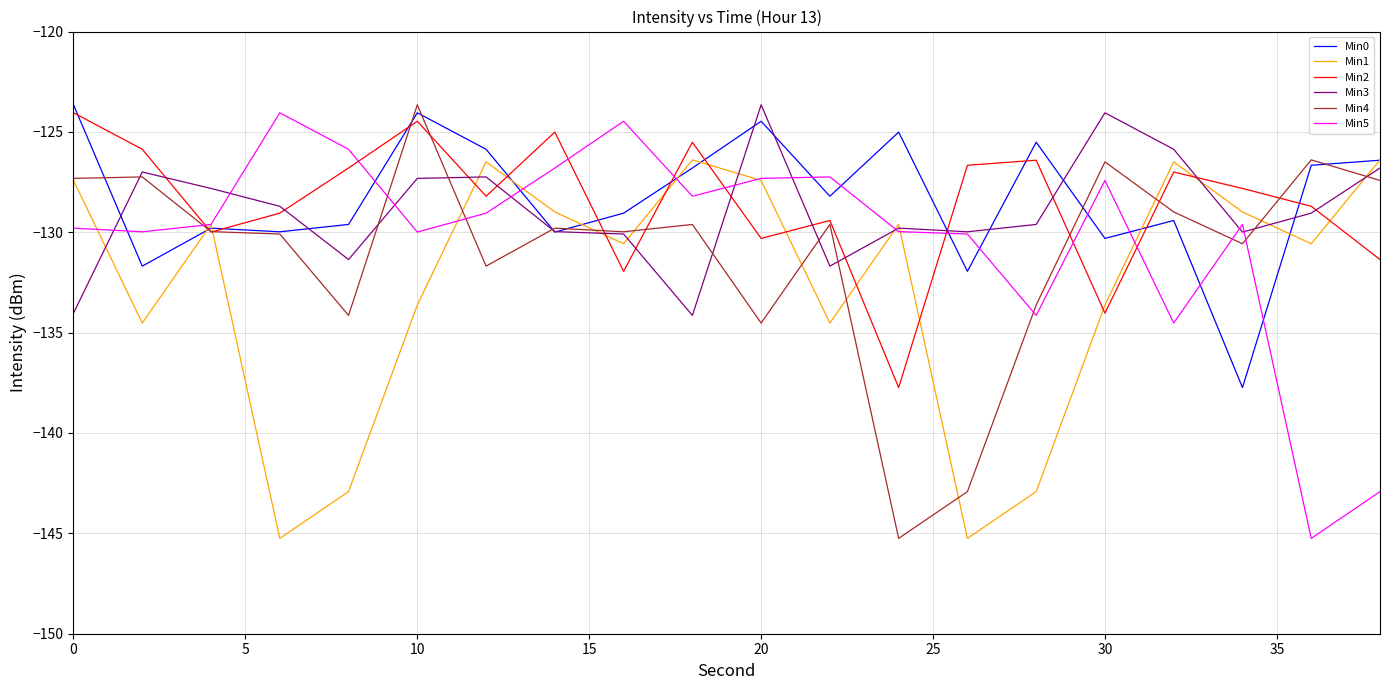

True or false: Min5 and Min2 cross at least once.

True